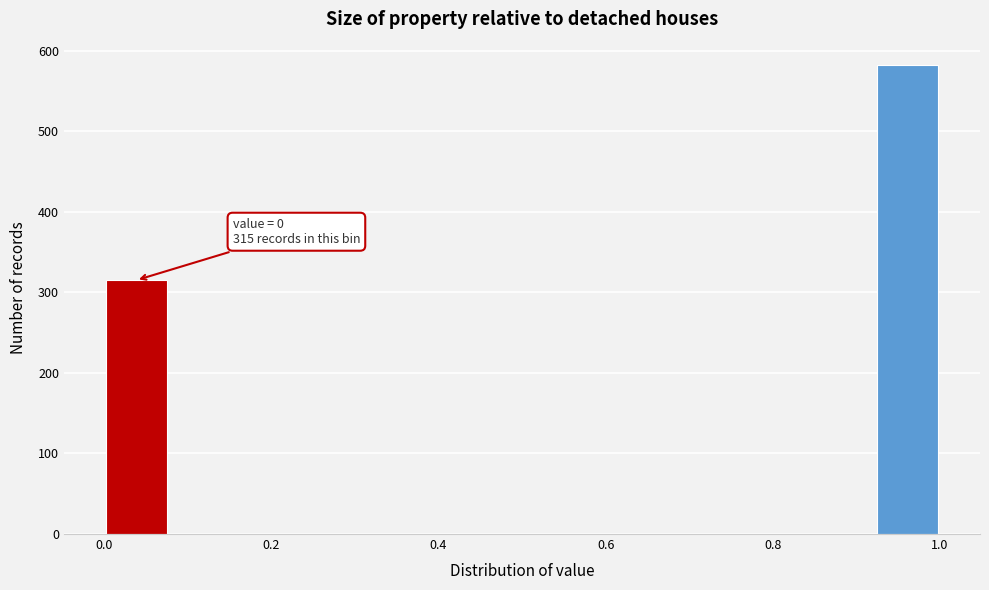

Read against the x-axis, roughly where is the centre of the tallest bar?

0.96